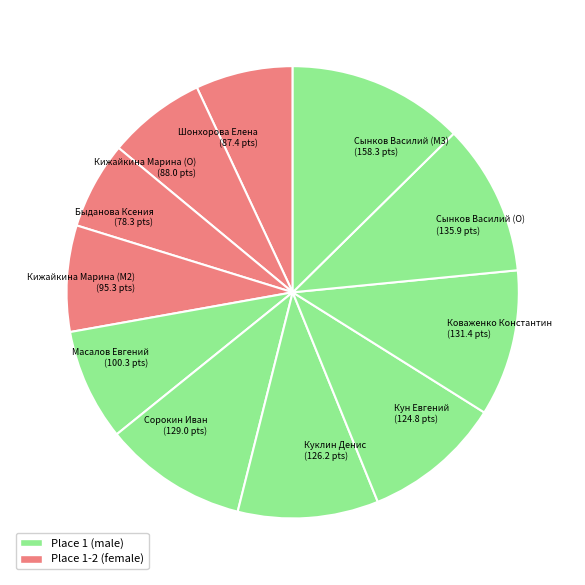

Is it true that Куклин Денис is 4% of the pie?

False